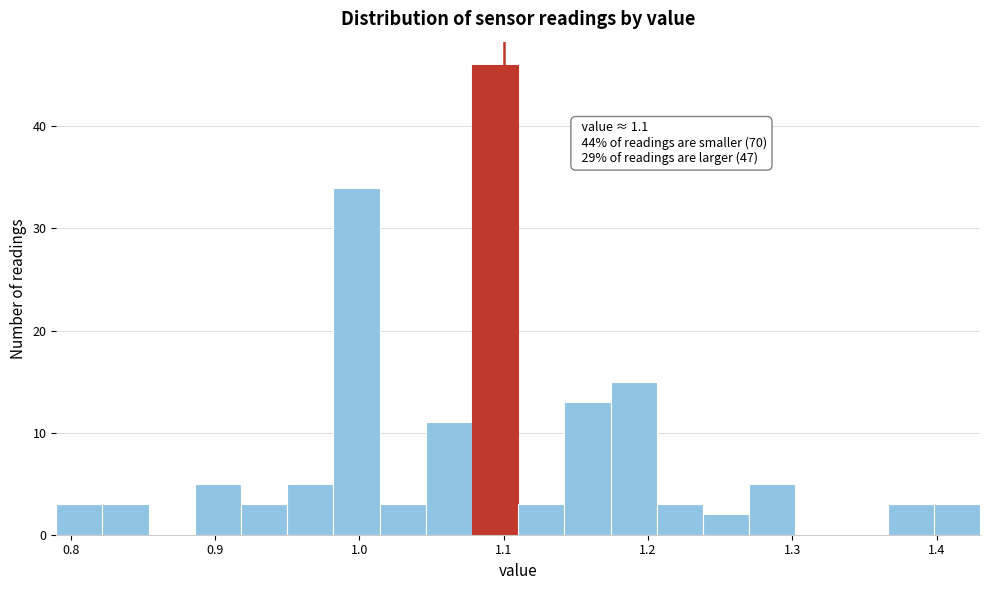

Read against the x-axis, roughly where is the centre of the tallest bar?

1.09